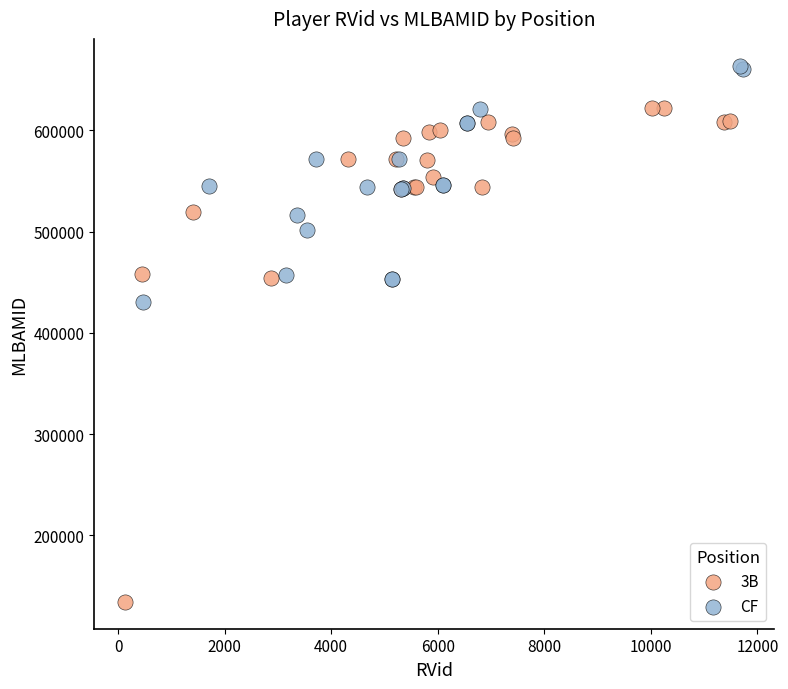

Which series contains the highest Y value?

CF